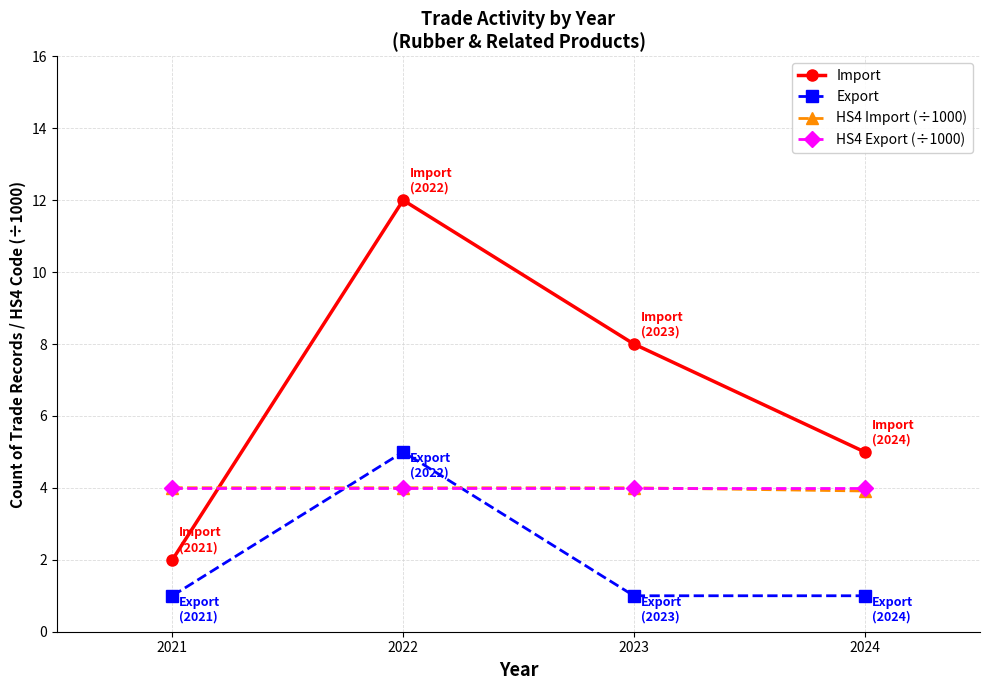

At which category is the sum across all series the highest?

2022